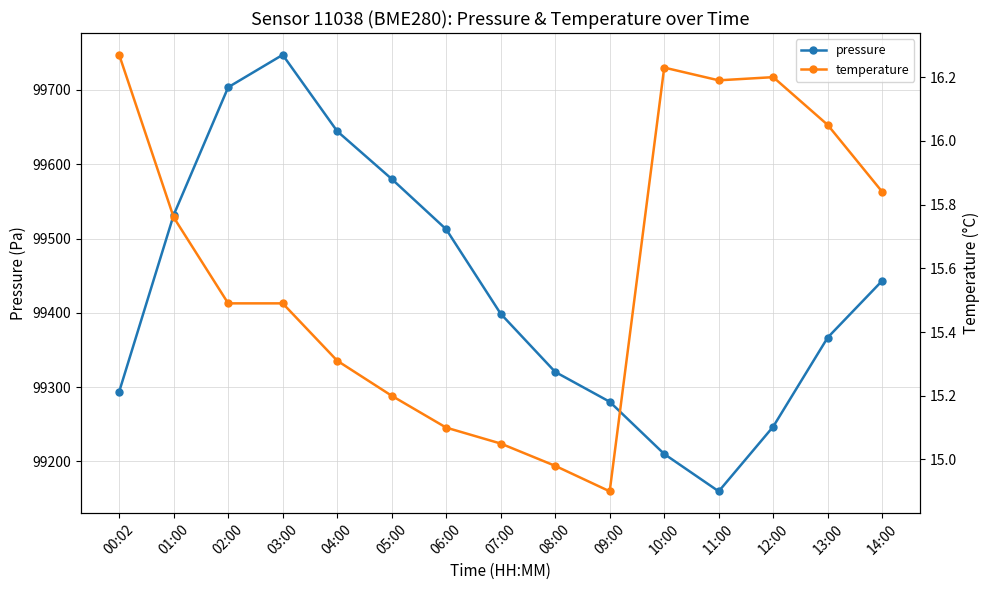

Is this an area chart (filled region under the line)?

No